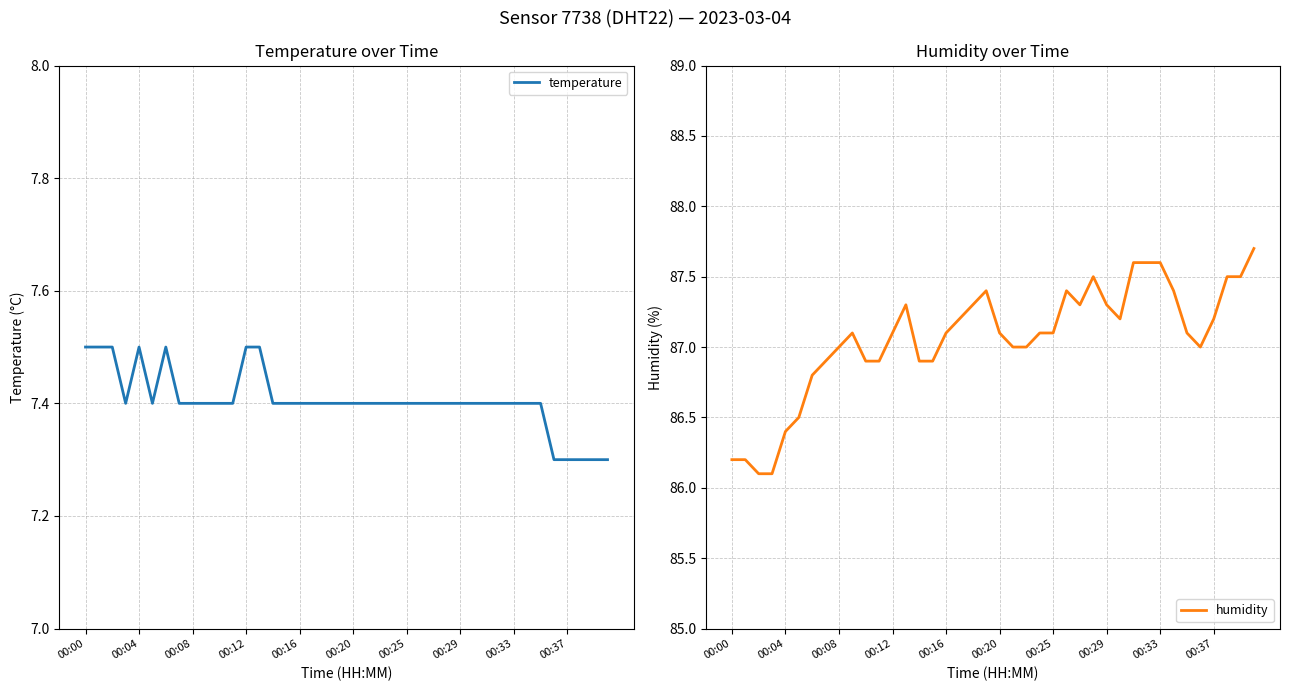

Count the temperature values in the range 7 to 8.

40